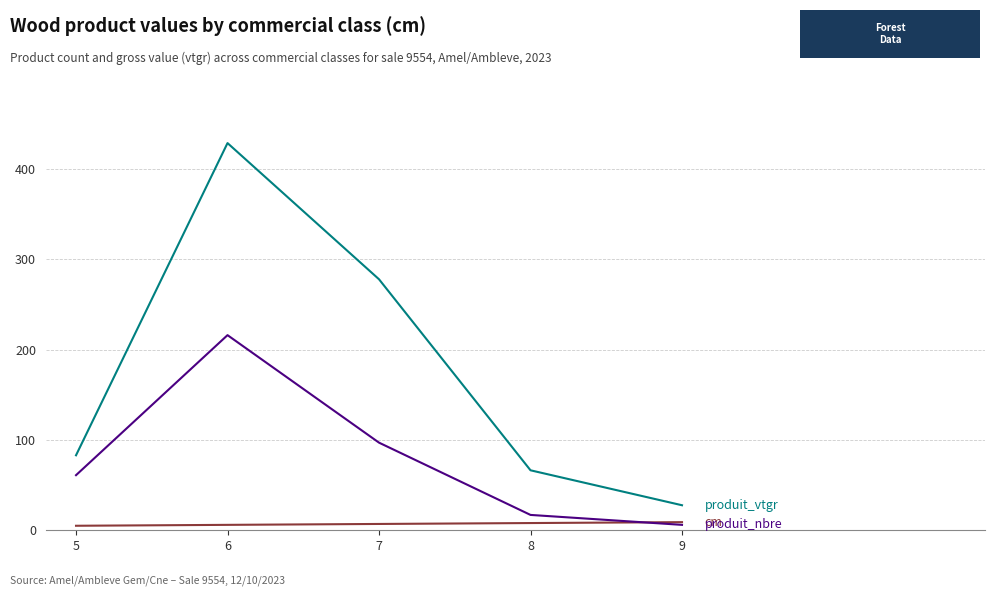

What is the greatest value displayed?

428.6